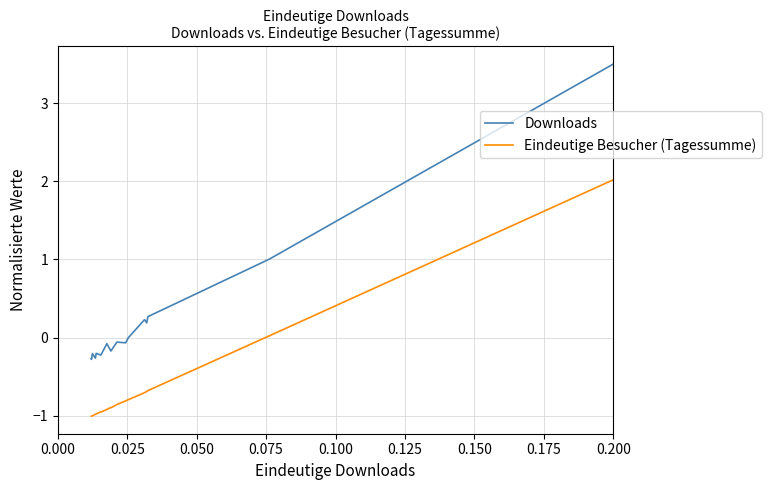

What is the average value of the Downloads series?

0.1